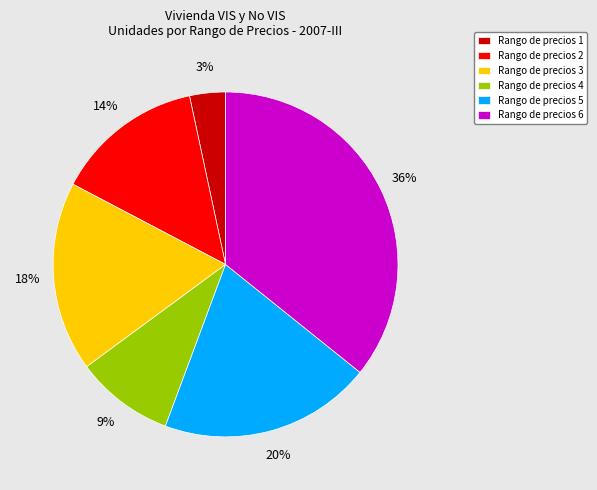

How many slices are in this pie chart?

6